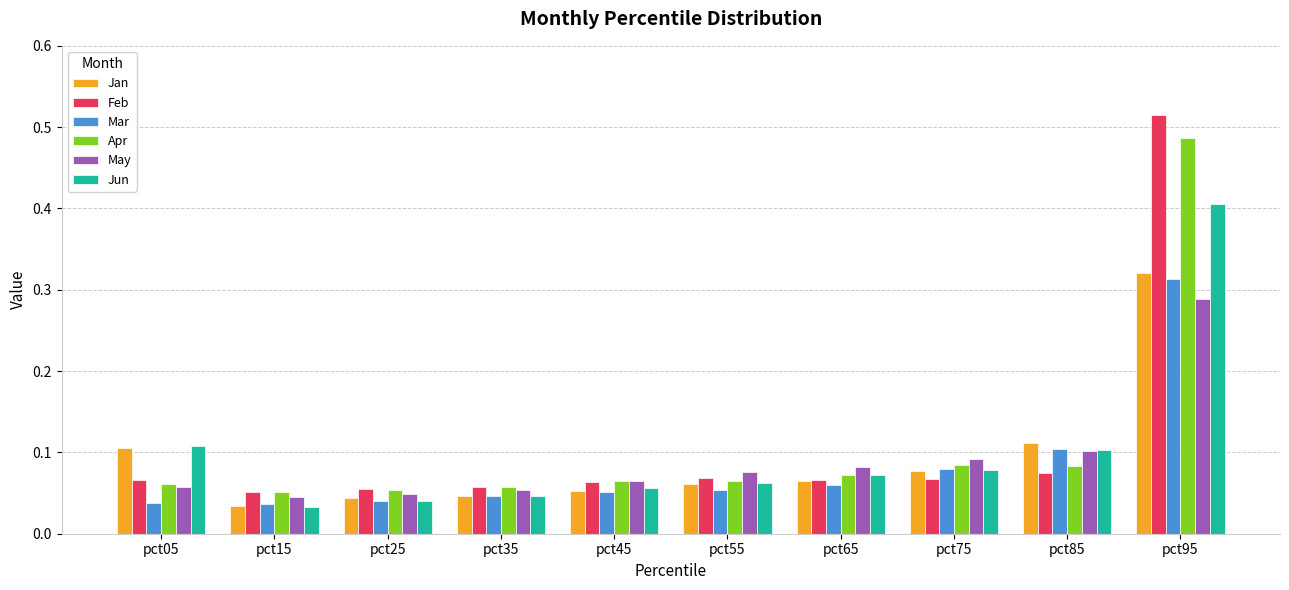

Which category has the highest value in the Jan series?

pct95